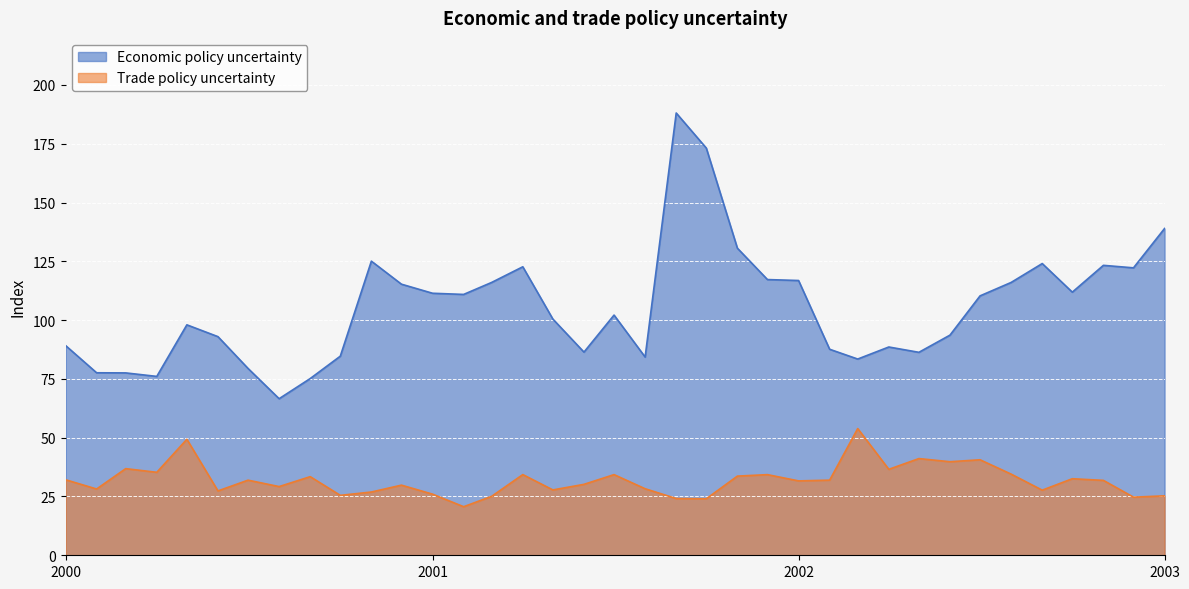

Where does the Trade policy uncertainty series first go above 31?

2000